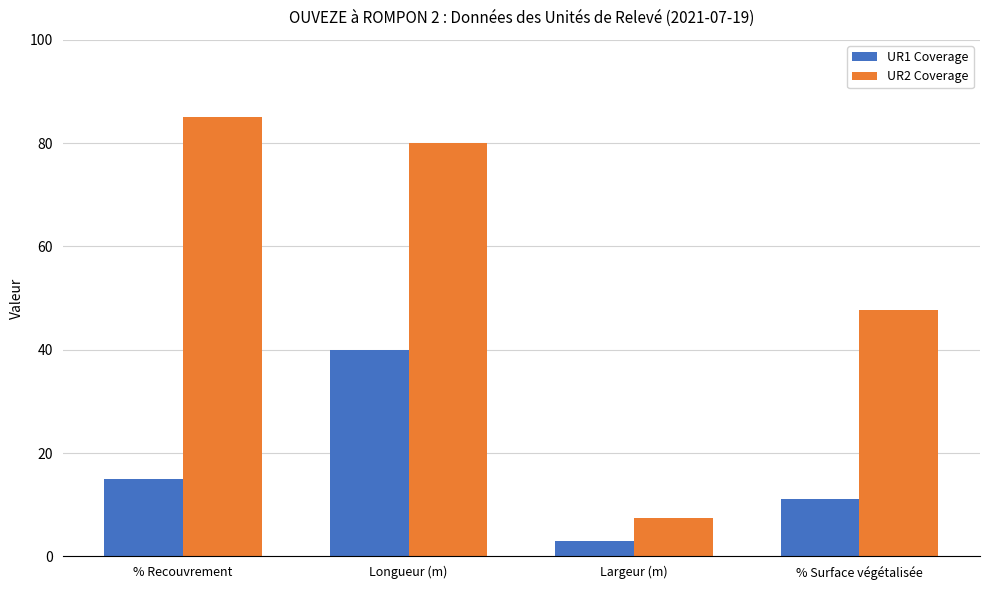

What is the difference between the UR2 Coverage values at Longueur (m) and % Surface végétalisée?

32.3